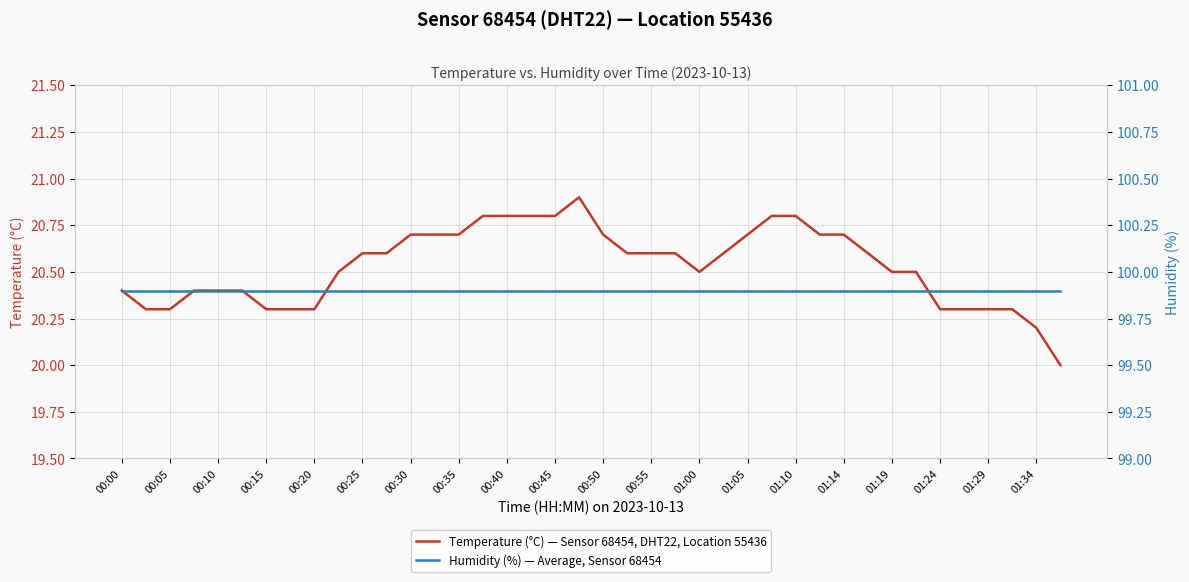

Is it true that Temperature (°C) — Sensor 68454, DHT22, Location 55436 equals 20.6 at 00:55?

True